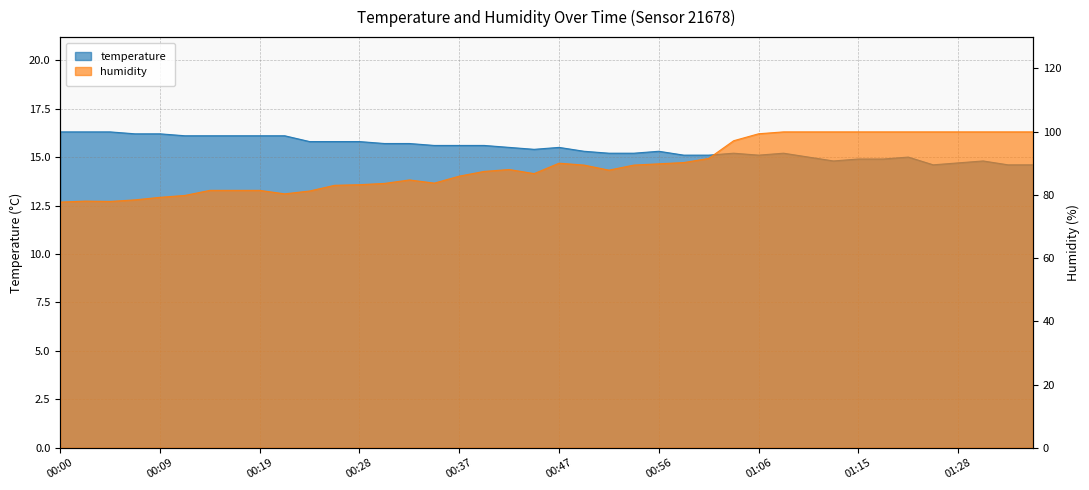

How many lines are shown in the chart?

2